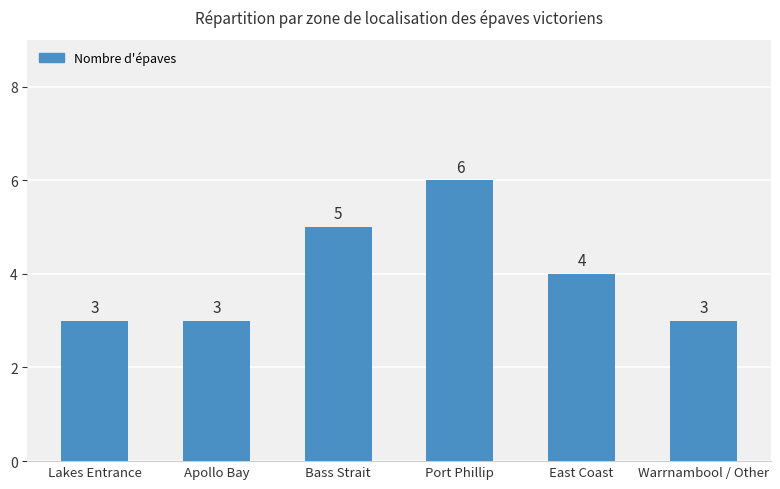

Between Apollo Bay and Bass Strait, which is larger?

Bass Strait